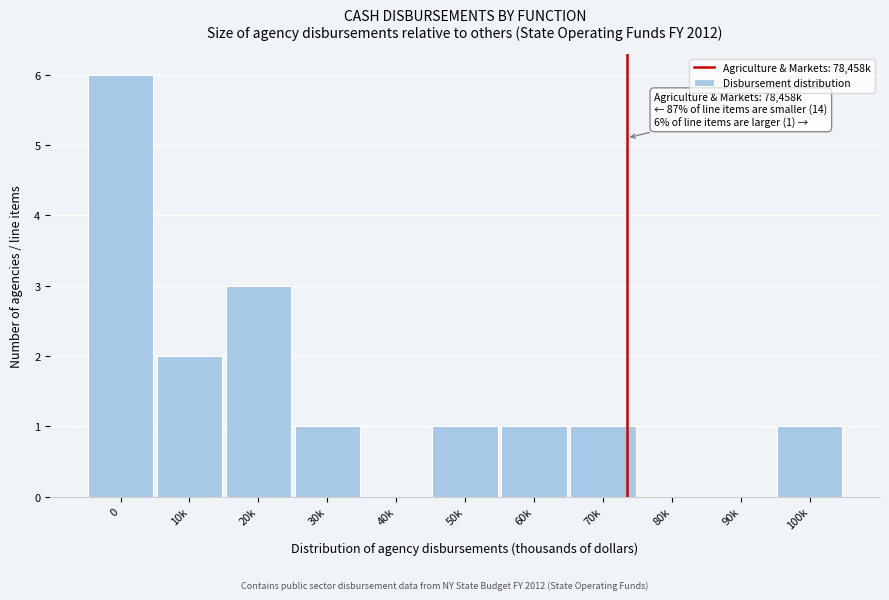

Reading left to right, what are all the values shown in this chart?

0=6	10k=2	20k=3	30k=1	40k=0	50k=1	60k=1	70k=1	80k=0	90k=0	100k=1